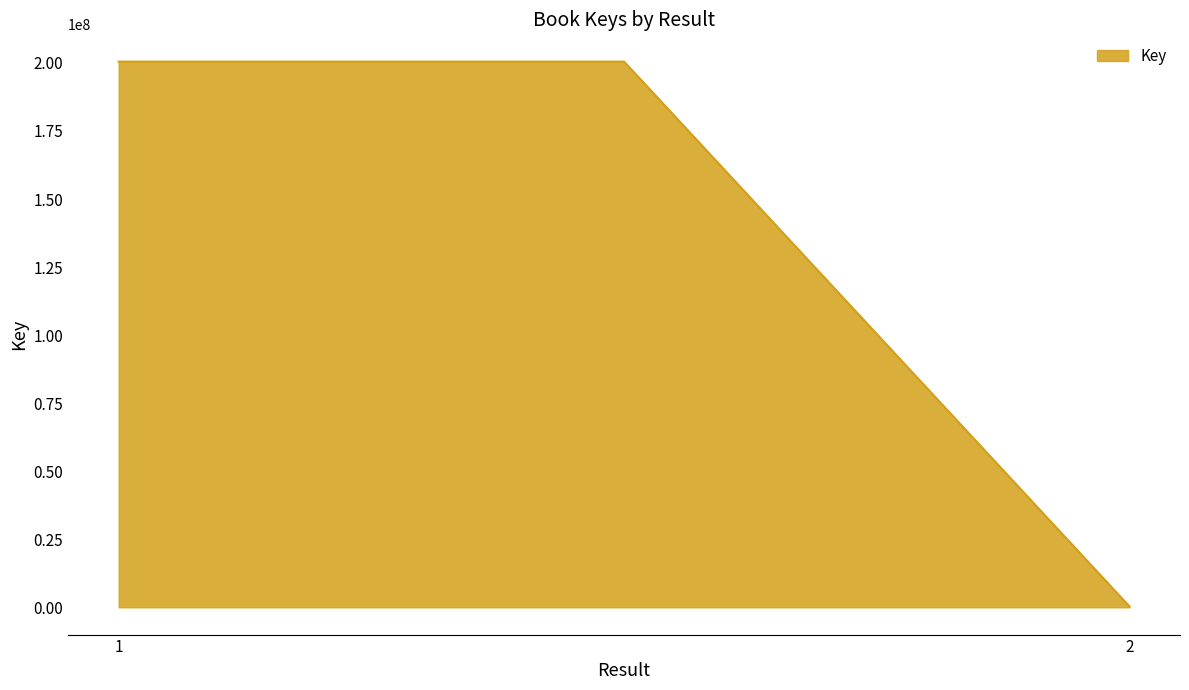

What is the average value?

133759665